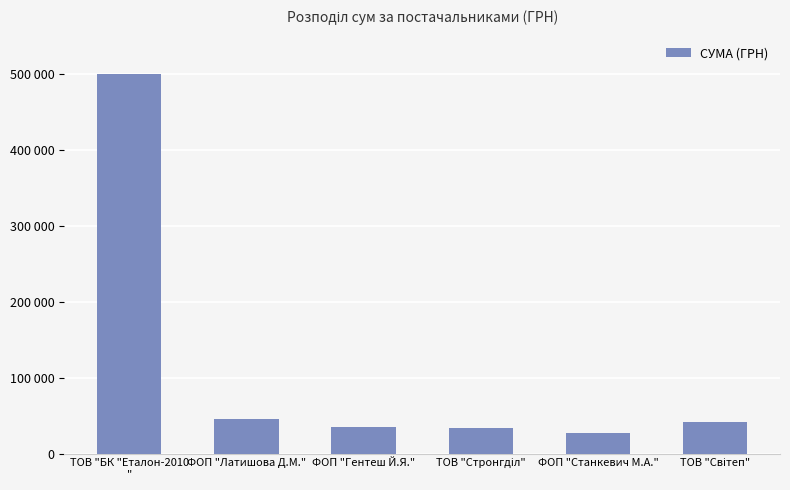

Are the bars horizontal?

No